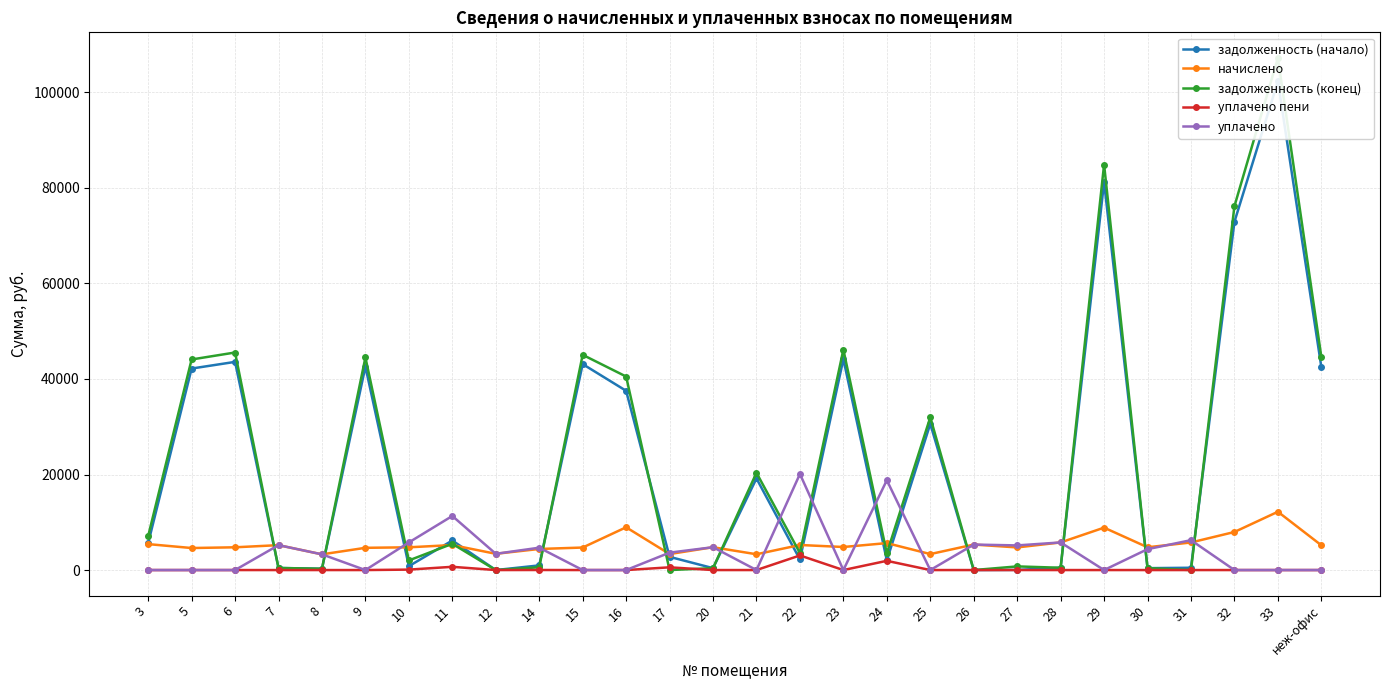

The value of уплачено пени at 10 is 92.6. True or false?

True